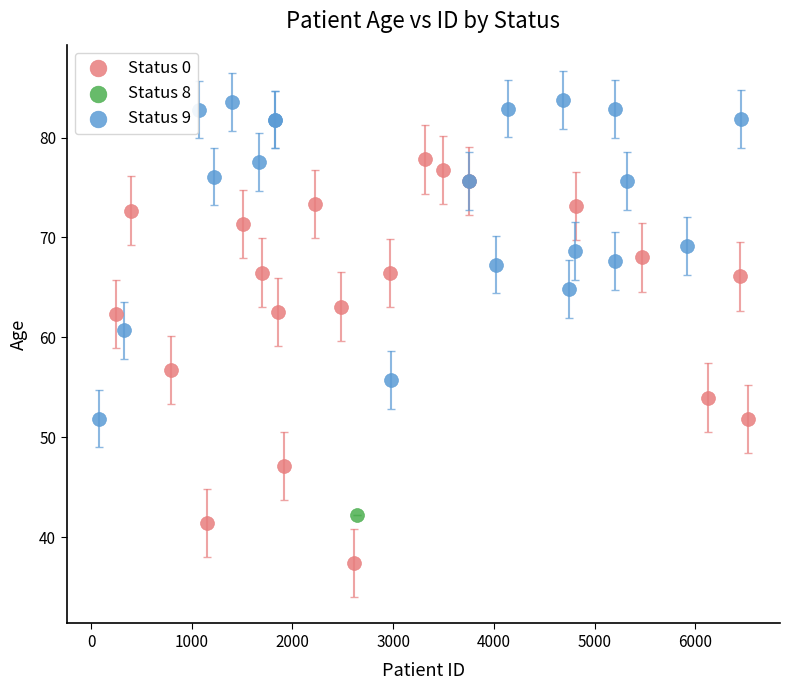

What are all the series names shown in the legend?

Status 0, Status 8, Status 9